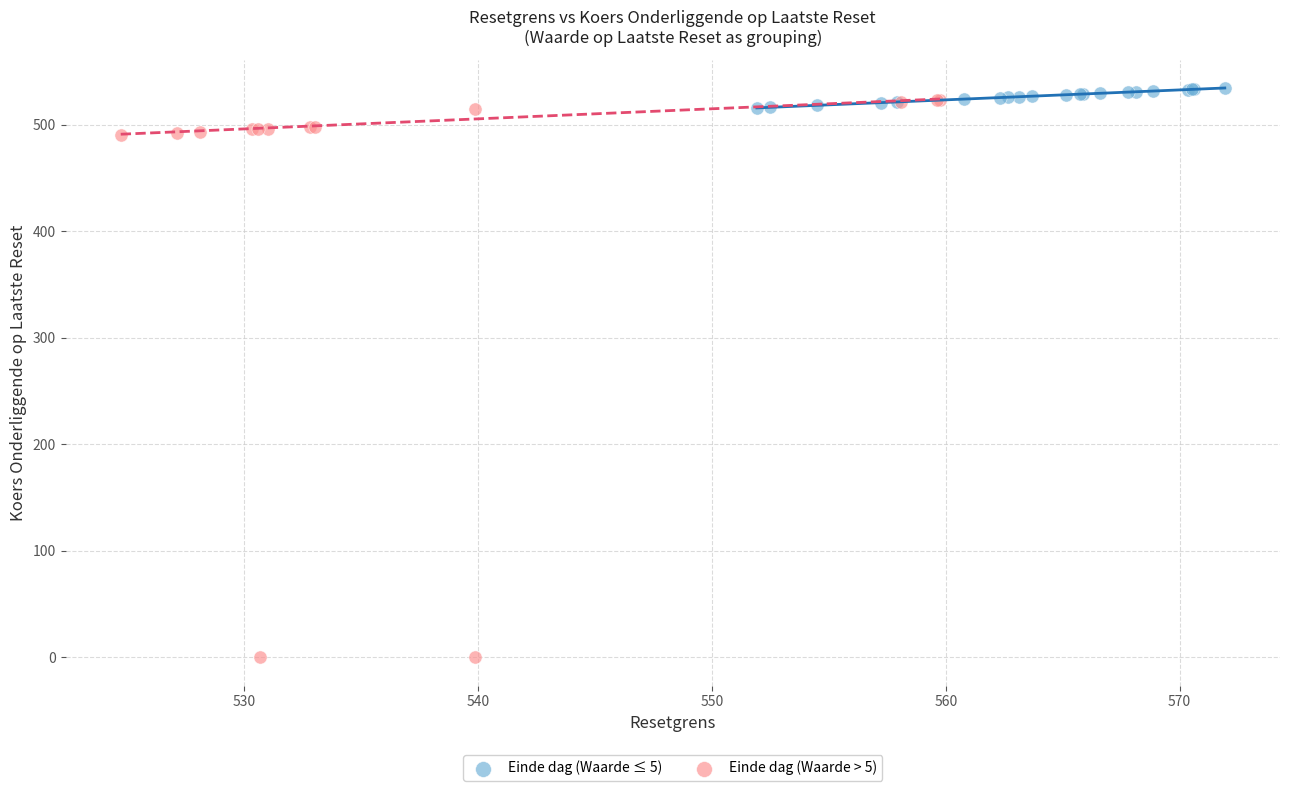

Which series contains the lowest Y value?

Einde dag (Waarde > 5)